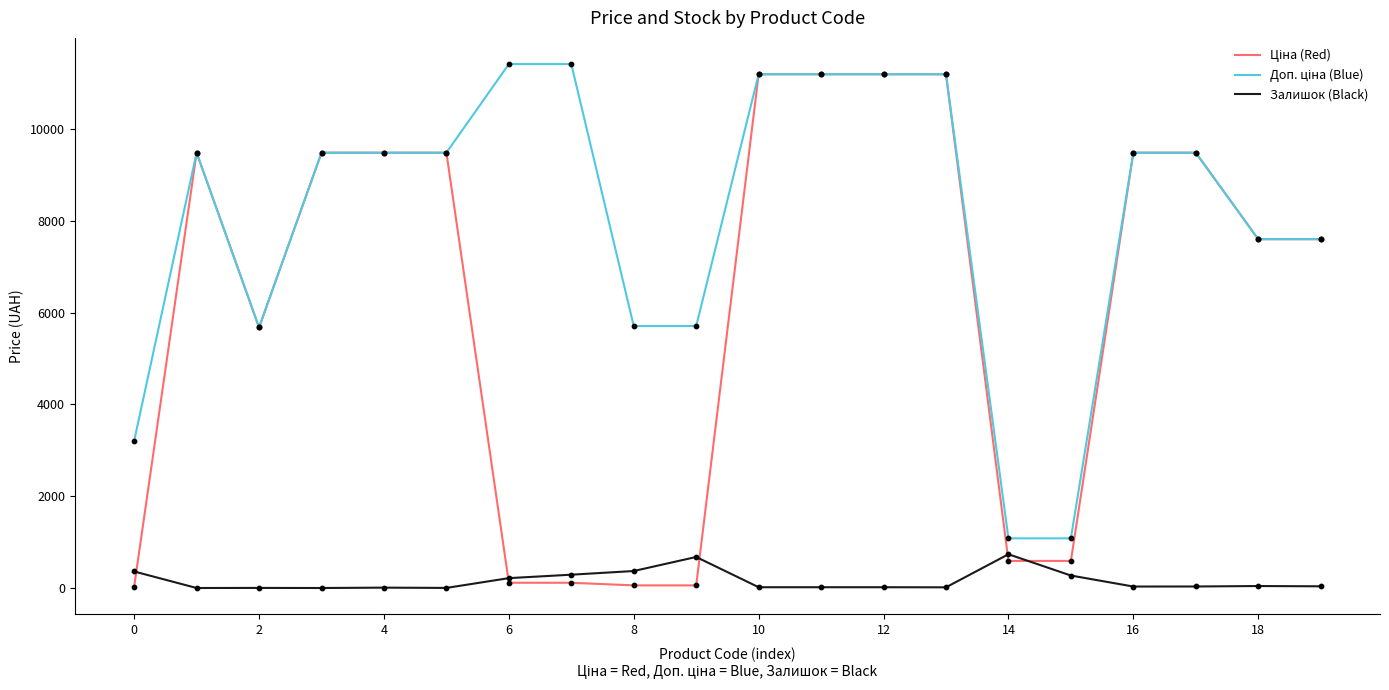

How many lines are shown in the chart?

3